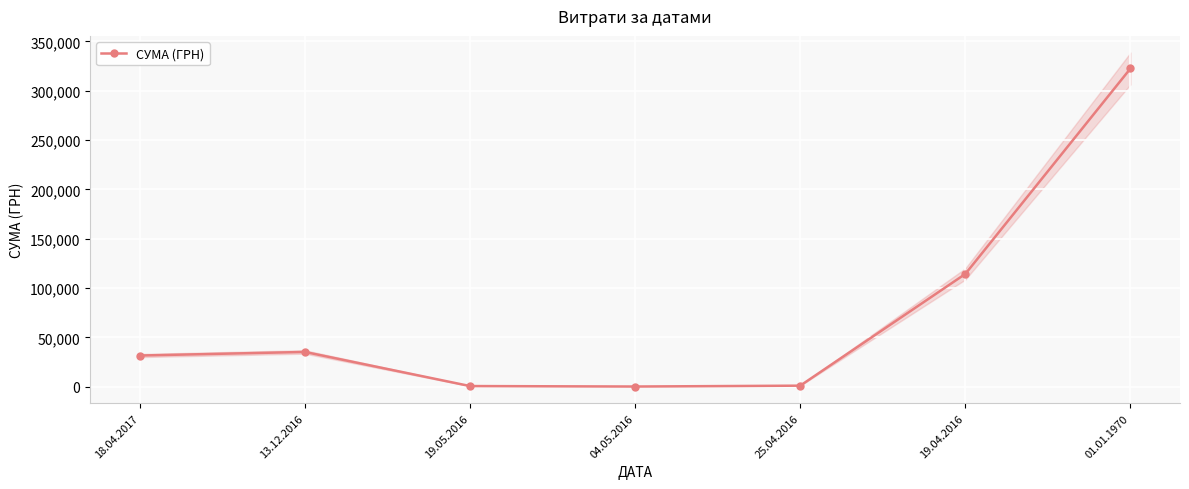

What is the greatest value displayed?

322526.6